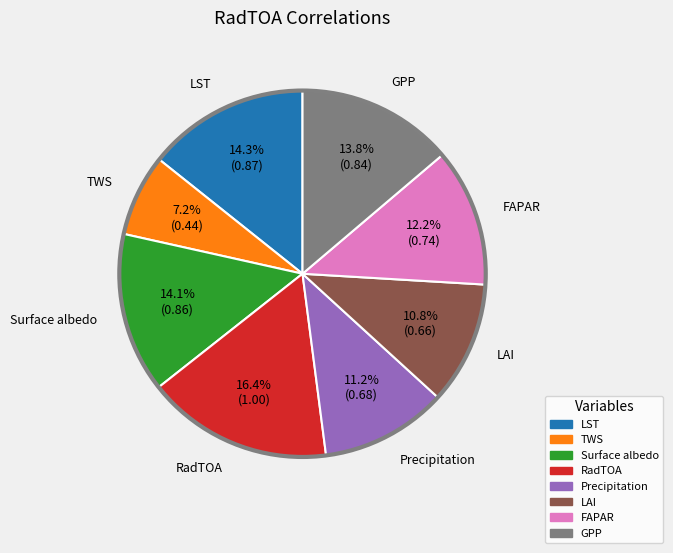

Between Precipitation and Surface albedo, which is larger?

Surface albedo